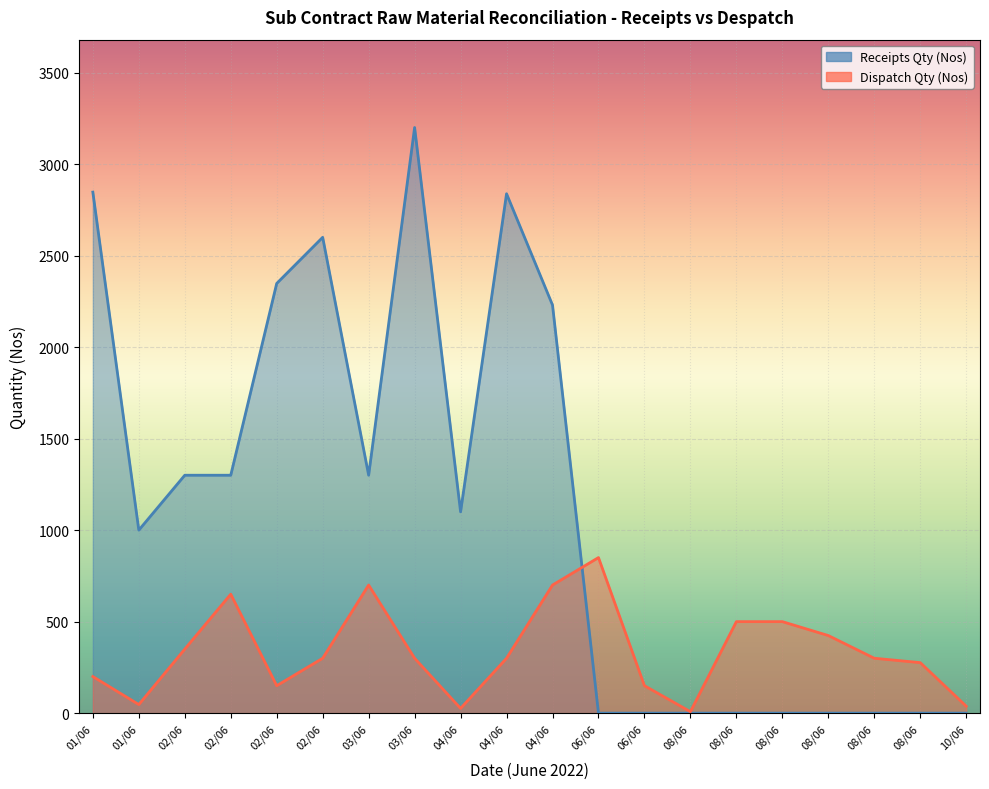

Reading left to right, extract all data points from this chart.

01/06=200	01/06=47	02/06=350	02/06=650	02/06=150	02/06=300	03/06=700	03/06=300	04/06=26	04/06=300	04/06=700	06/06=850	06/06=150	08/06=8	08/06=500	08/06=500	08/06=424	08/06=300	08/06=276	10/06=38